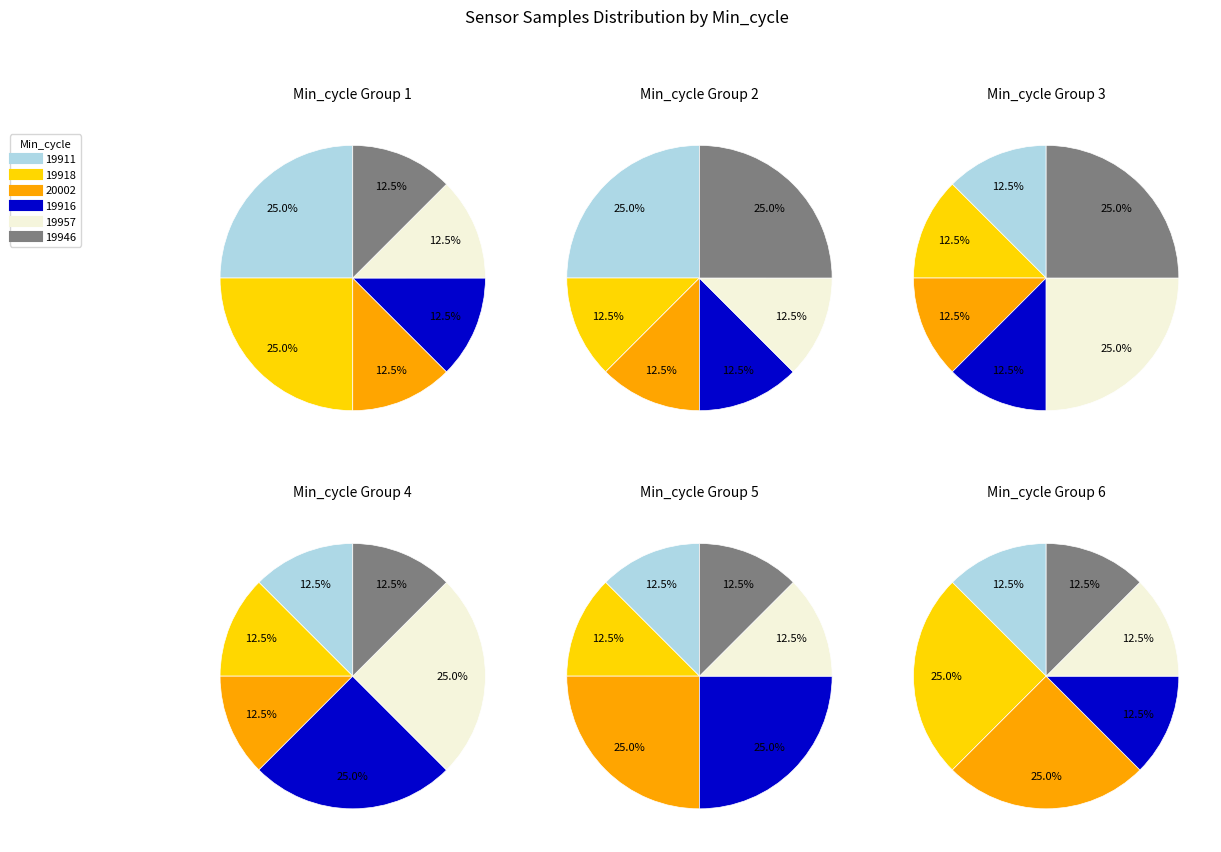

Does any single category account for the majority?

No